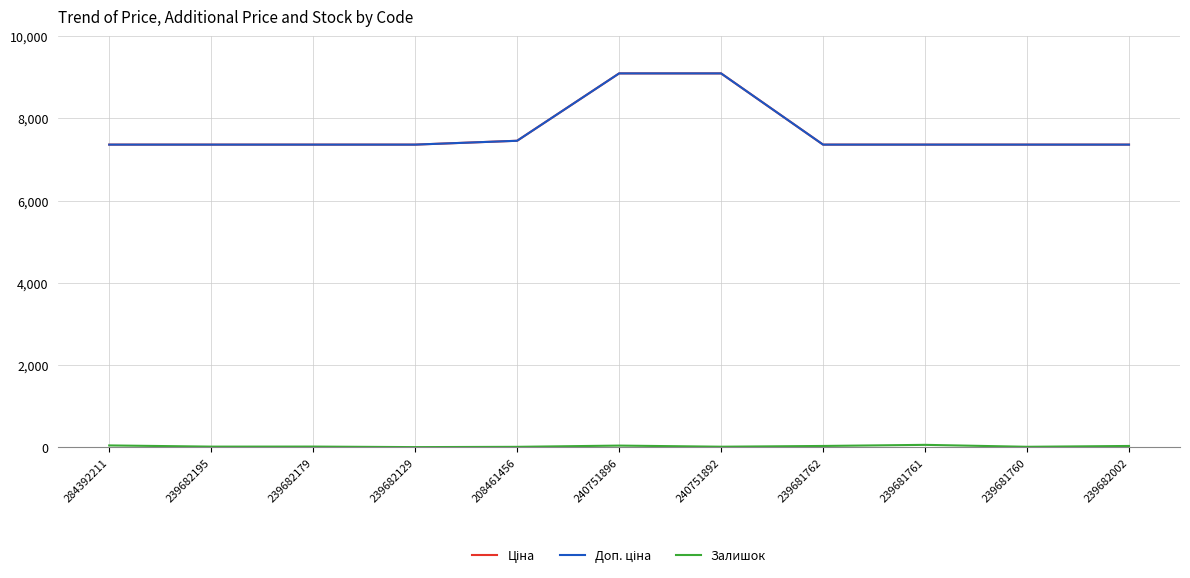

Is it true that Доп. ціна equals 7360.2 at 239682195?

True